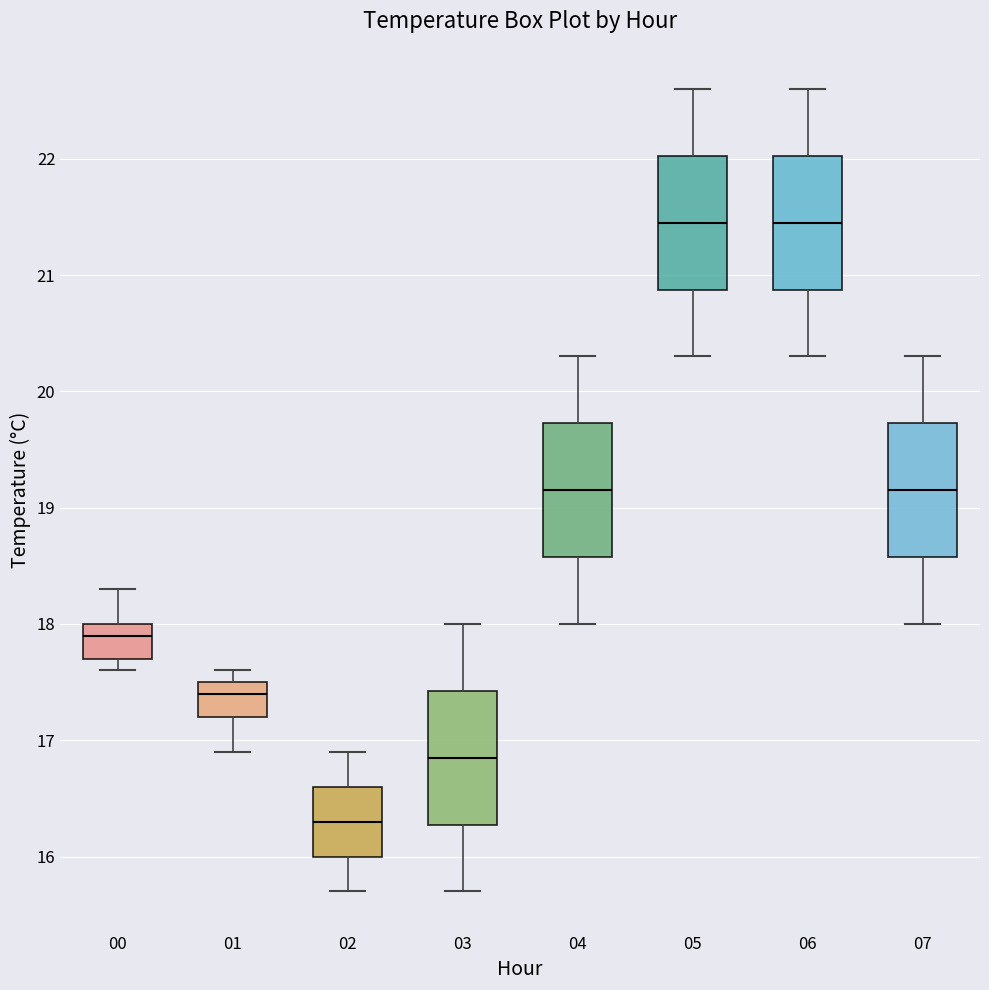

Reading left to right, transcribe this box plot: for each box, give where its median line is, the range the box spans, and where its two whiskers end, as read against the y-axis. The values are not printed on the chart, so give them approximately, as read against the axis.

00: median 17.9, box 17.7 to 18.0, whiskers 17.6 to 18.3
01: median 17.4, box 17.2 to 17.5, whiskers 16.9 to 17.6
02: median 16.3, box 16.0 to 16.6, whiskers 15.7 to 16.9
03: median 16.9, box 16.3 to 17.4, whiskers 15.7 to 18.0
04: median 19.2, box 18.6 to 19.7, whiskers 18.0 to 20.3
05: median 21.5, box 20.9 to 22.0, whiskers 20.3 to 22.6
06: median 21.5, box 20.9 to 22.0, whiskers 20.3 to 22.6
07: median 19.2, box 18.6 to 19.7, whiskers 18.0 to 20.3